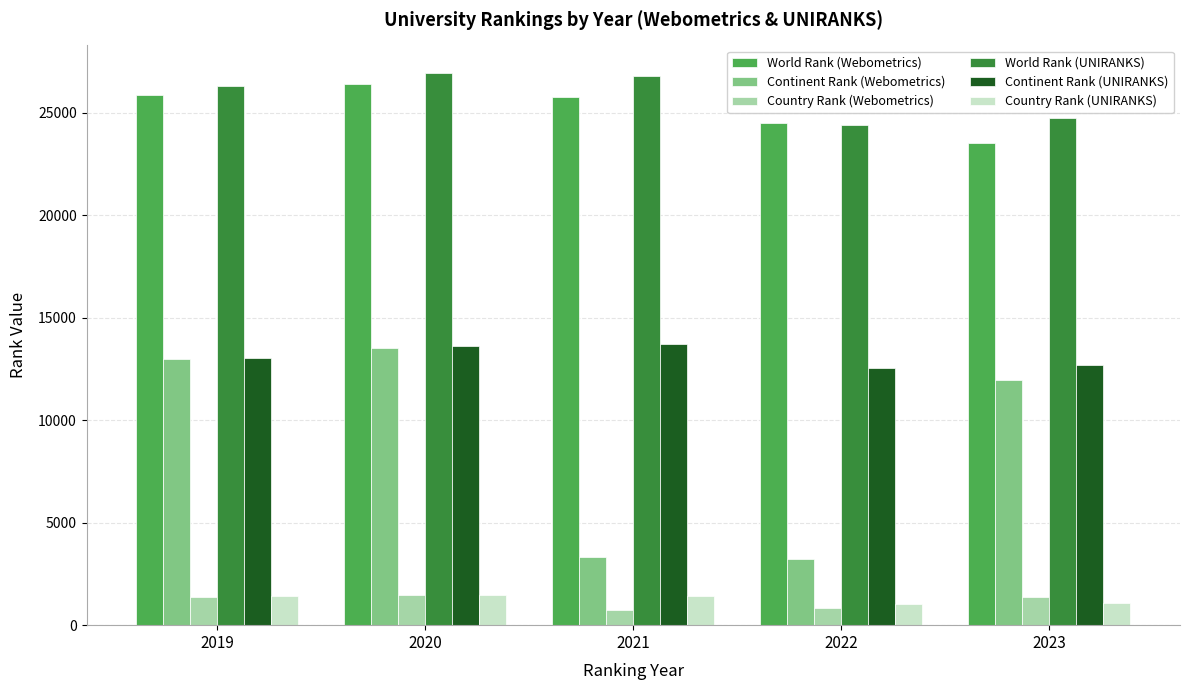

Which series changed the most between 2022 and 2023?

Continent Rank (Webometrics)